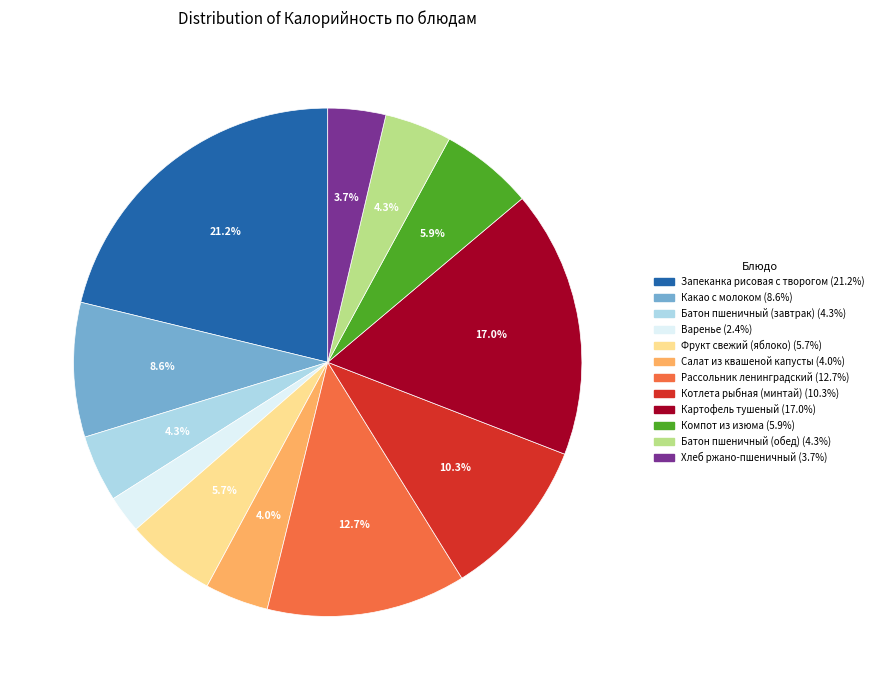

True or false: Батон пшеничный (завтрак) accounts for 19% of the total.

False